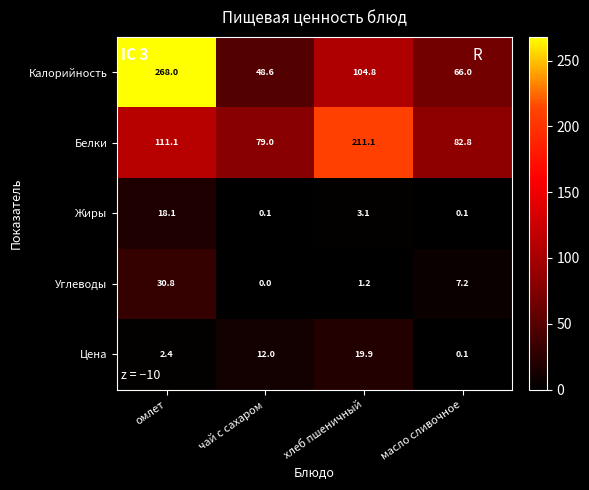

What is the maximum value shown in the chart?

268.0